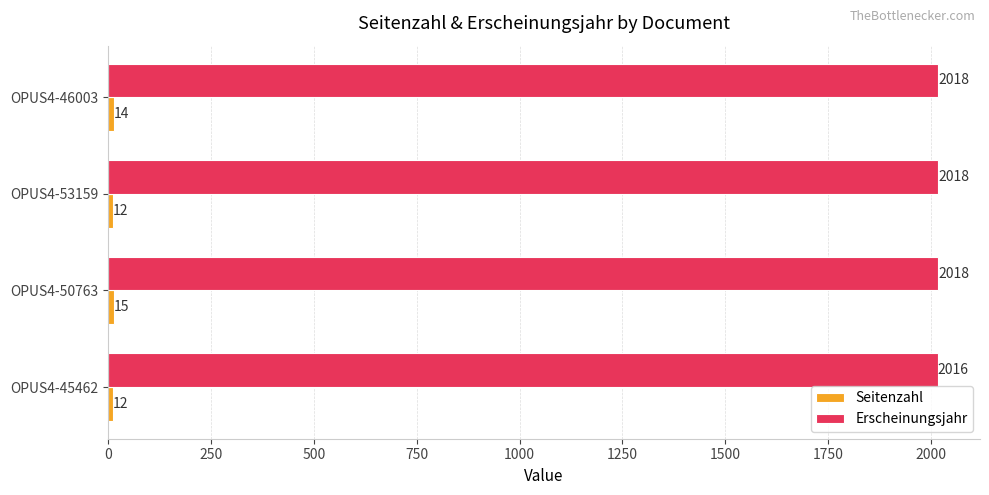

What is the sum of the Erscheinungsjahr values at OPUS4-53159 and OPUS4-45462?

4034